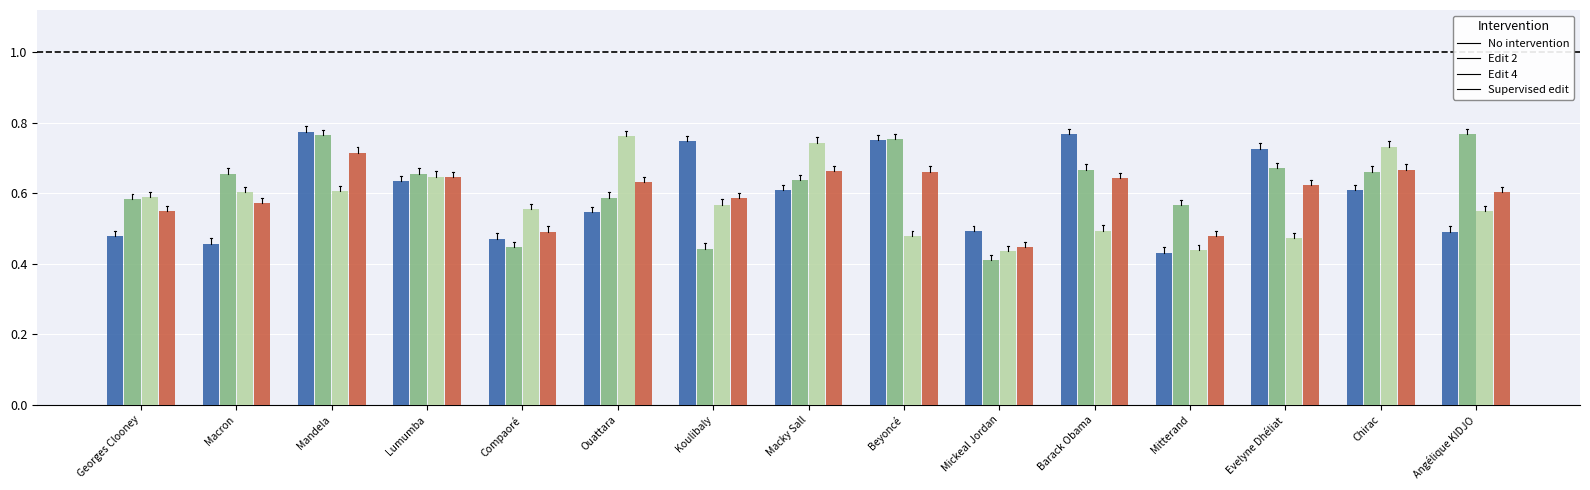

What is the difference between the highest and lowest values at Angélique KIDJO?

0.3